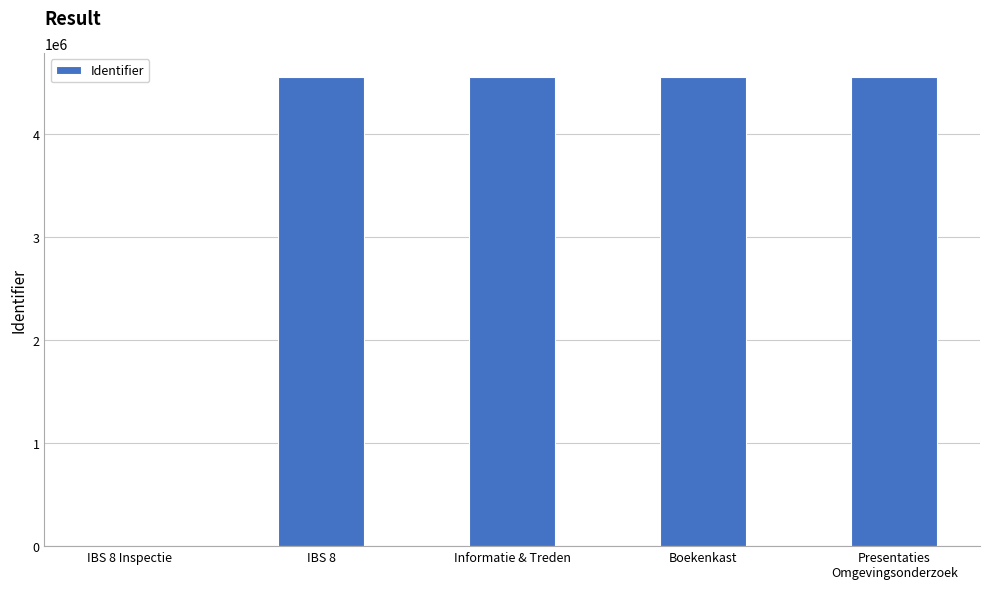

What is the change in value from IBS 8 to Boekenkast?

+4